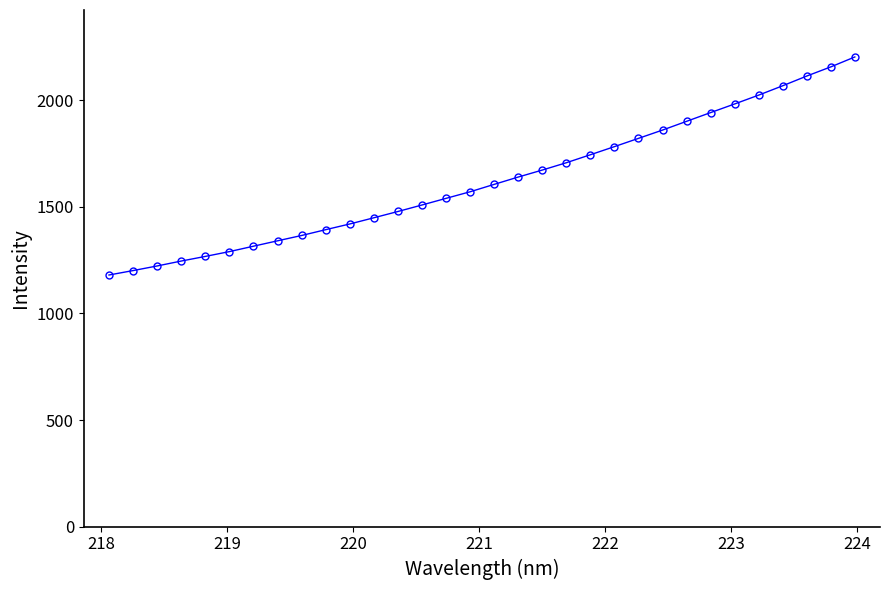

Reading left to right, transcribe all the data shown in this chart.

1180.3	1201.1	1222.7	1245.8	1267.5	1290.1	1315.5	1340.8	1365.8	1393.0	1419.8	1448.8	1478.3	1508.8	1540.0	1570.9	1605.6	1639.9	1672.7	1707.1	1744.6	1782.7	1821.4	1860.3	1901.4	1942.3	1982.9	2024.4	2068.3	2113.8	2156.8	2203.4